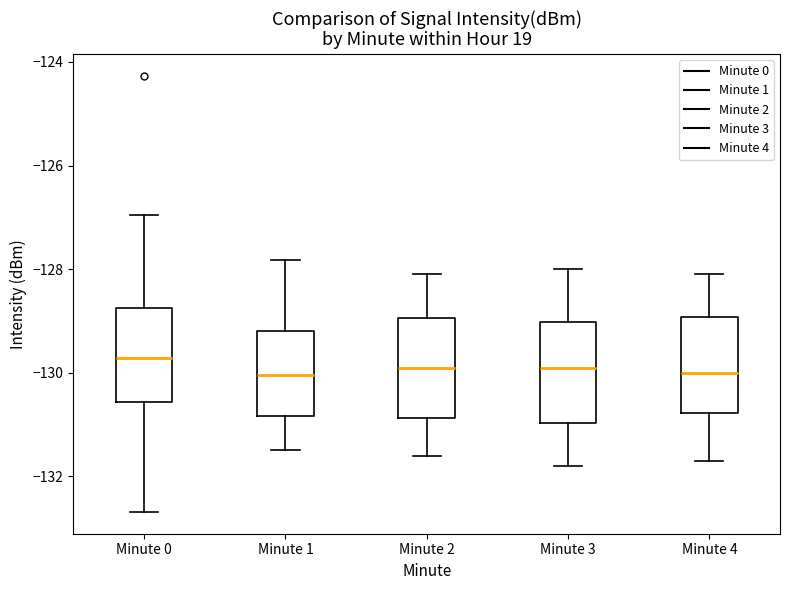

Reading left to right, read every box against the y-axis: the position of its median line, the range the box covers, and the ends of its whiskers. The values are not printed on the chart, so give them approximately, as read against the axis.

Minute 0: median -129.8, box -130.6 to -128.8, whiskers -132.6 to -127.0
Minute 1: median -130.0, box -130.8 to -129.2, whiskers -131.4 to -127.8
Minute 2: median -129.8, box -130.8 to -129.0, whiskers -131.6 to -128.0
Minute 3: median -129.8, box -131.0 to -129.0, whiskers -131.8 to -128.0
Minute 4: median -130.0, box -130.8 to -129.0, whiskers -131.6 to -128.0